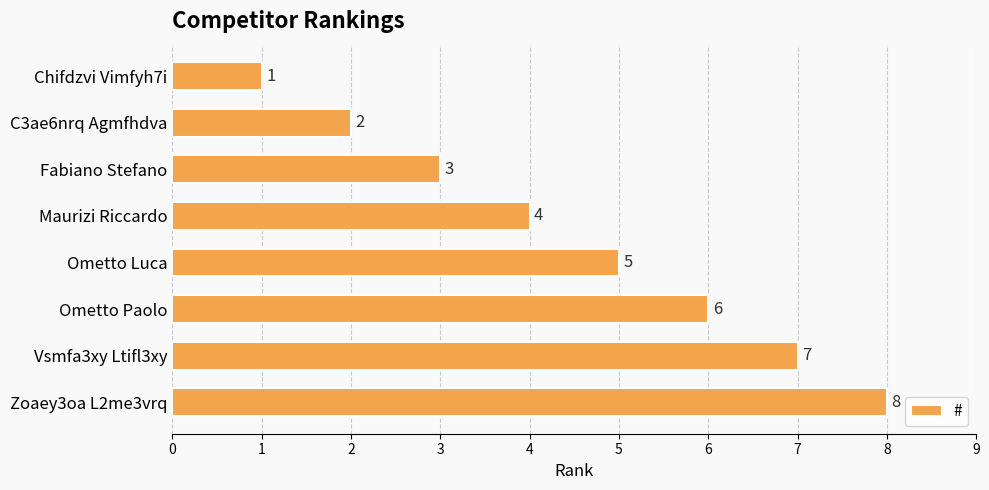

Which label corresponds to the smallest value in the chart?

Chifdzvi Vimfyh7i